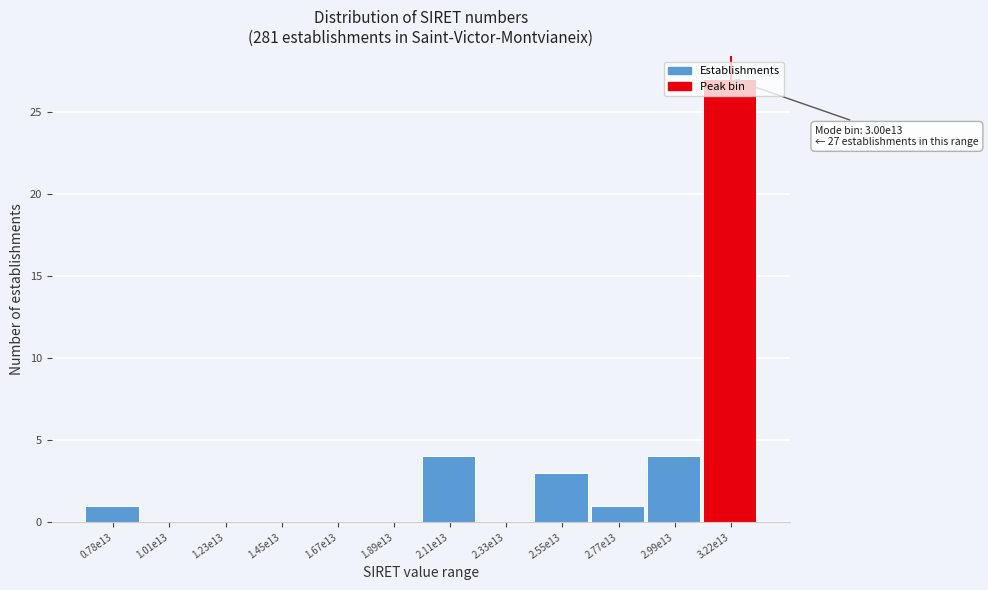

What is the sum of all values?

40